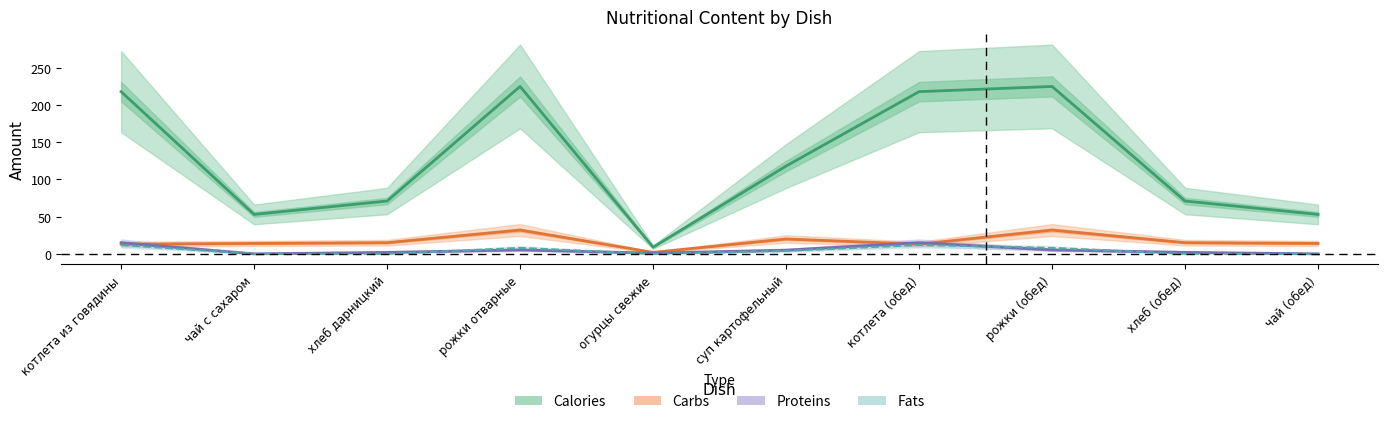

Count the number of categories in the chart.

10